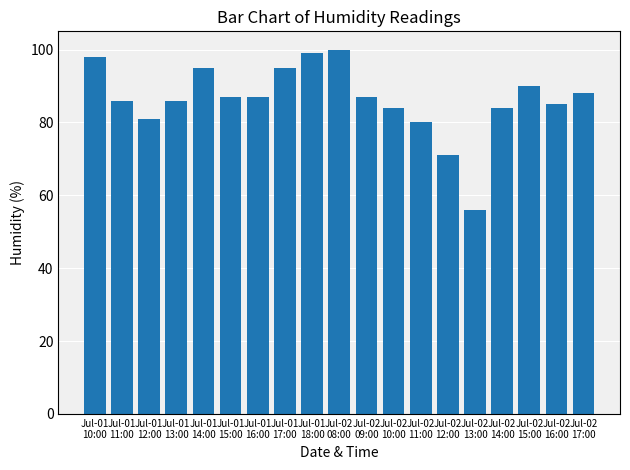

The chart shows a value of 81 at Jul-01
12:00. True or false?

True